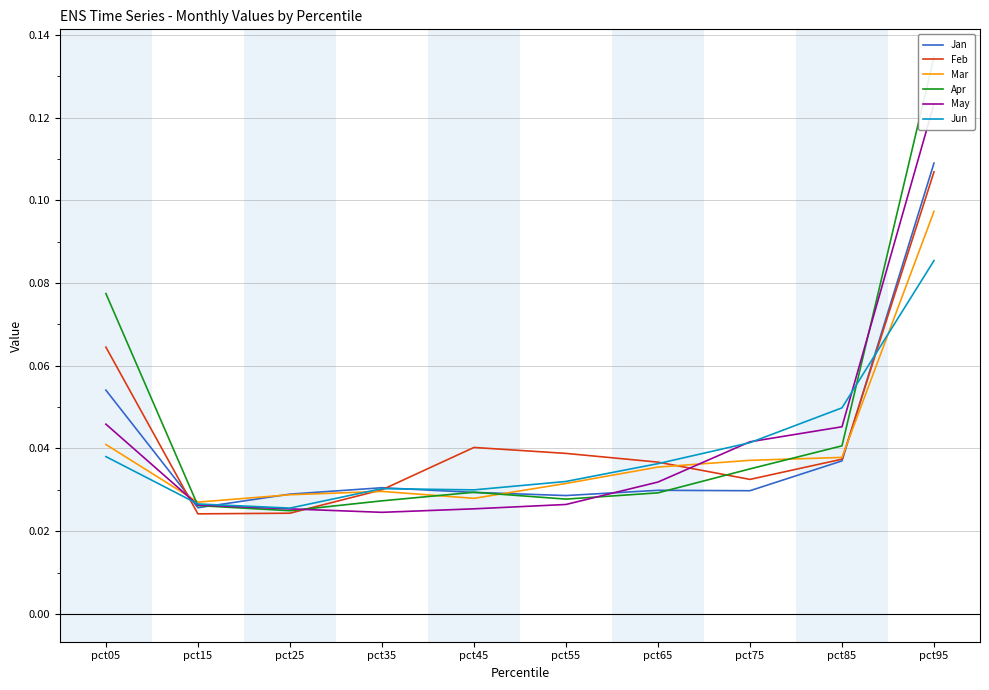

What is the value of the Feb point at the 10th from the left?

0.1